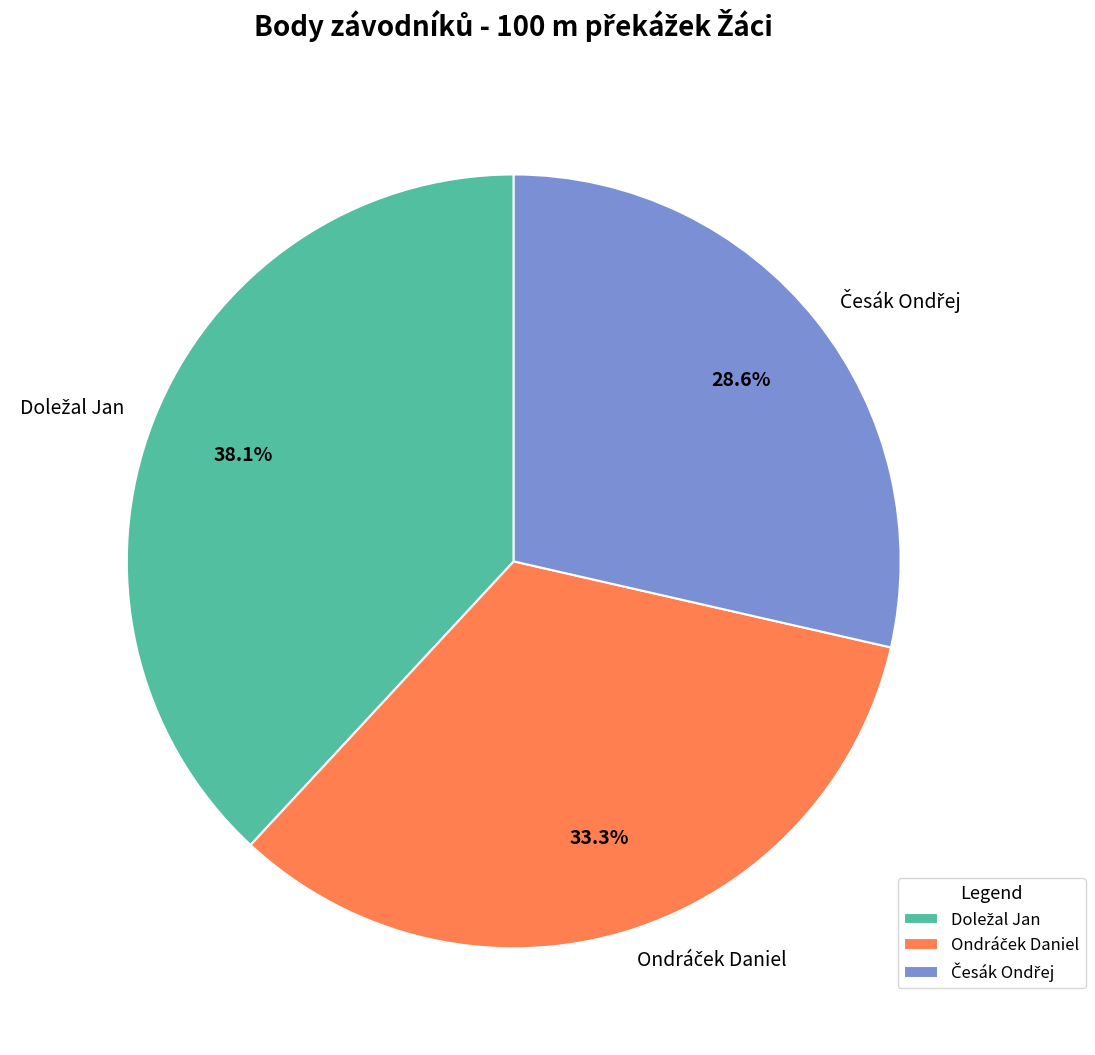

Is there a majority slice in this chart?

No